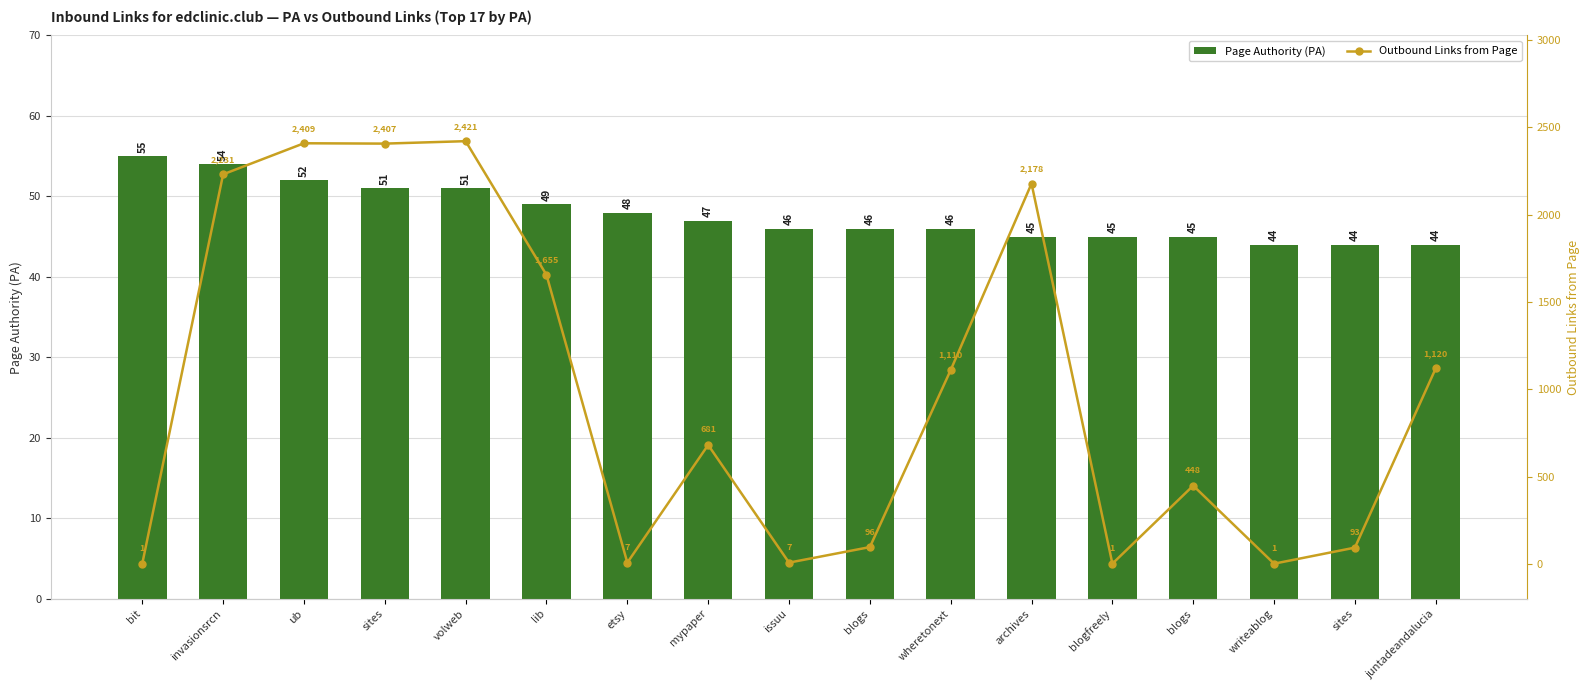

What are all the series names shown in the legend?

Page Authority (PA), Outbound Links from Page